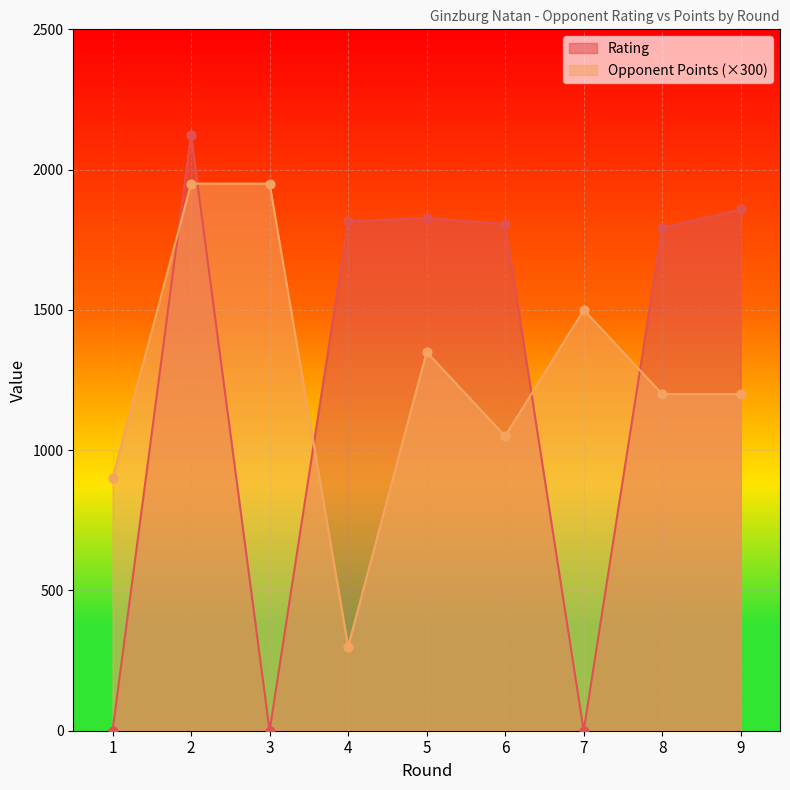

What are all the series names shown in the legend?

Rating, Opponent Points (×300)